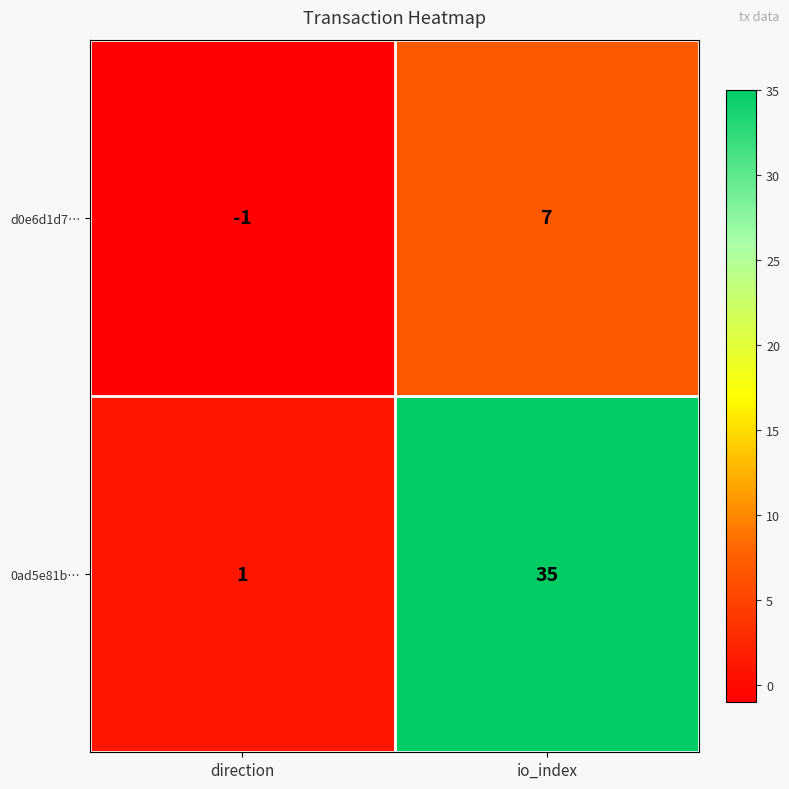

What is the average value of the d0e6d1d7… series?

3